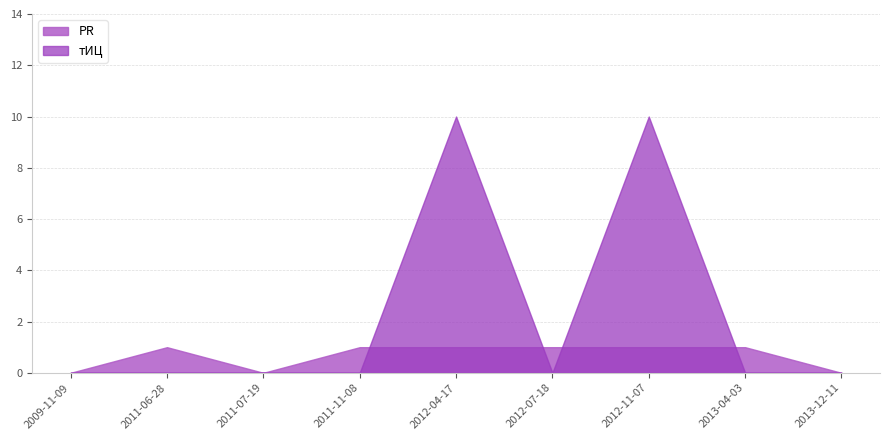

True or false: PR has more than 1 points higher than both neighbors.

False